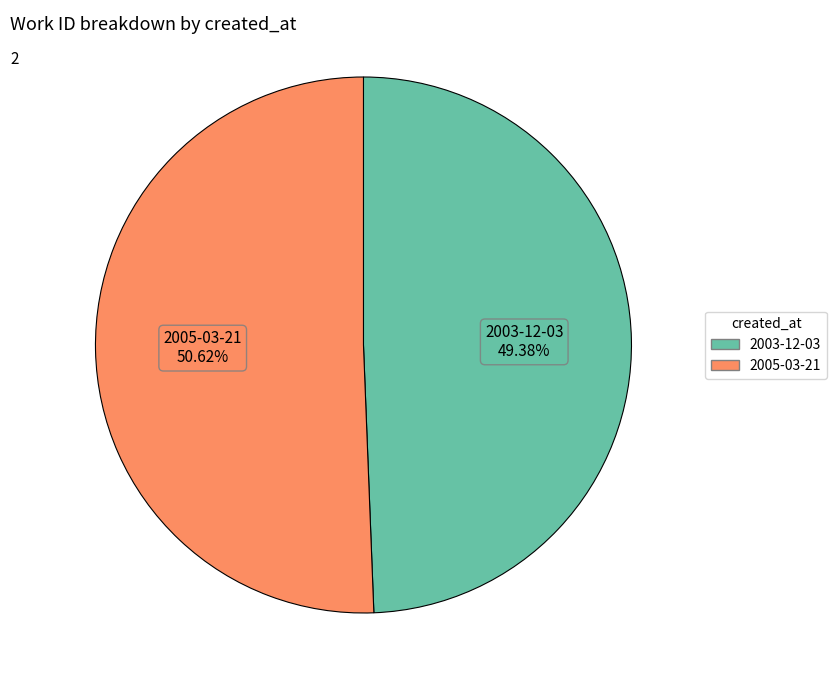

To the nearest percent, what portion does 2005-03-21 represent?

51%